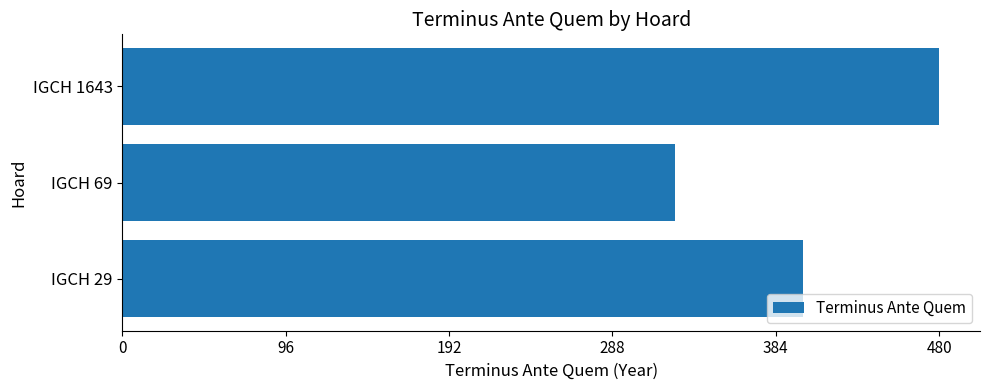

Does the chart contain stacked bars?

No